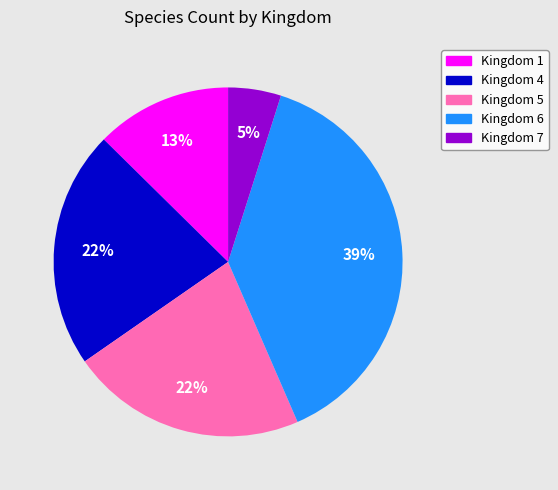

Combined, do Kingdom 4 and Kingdom 5 account for over 50%?

No